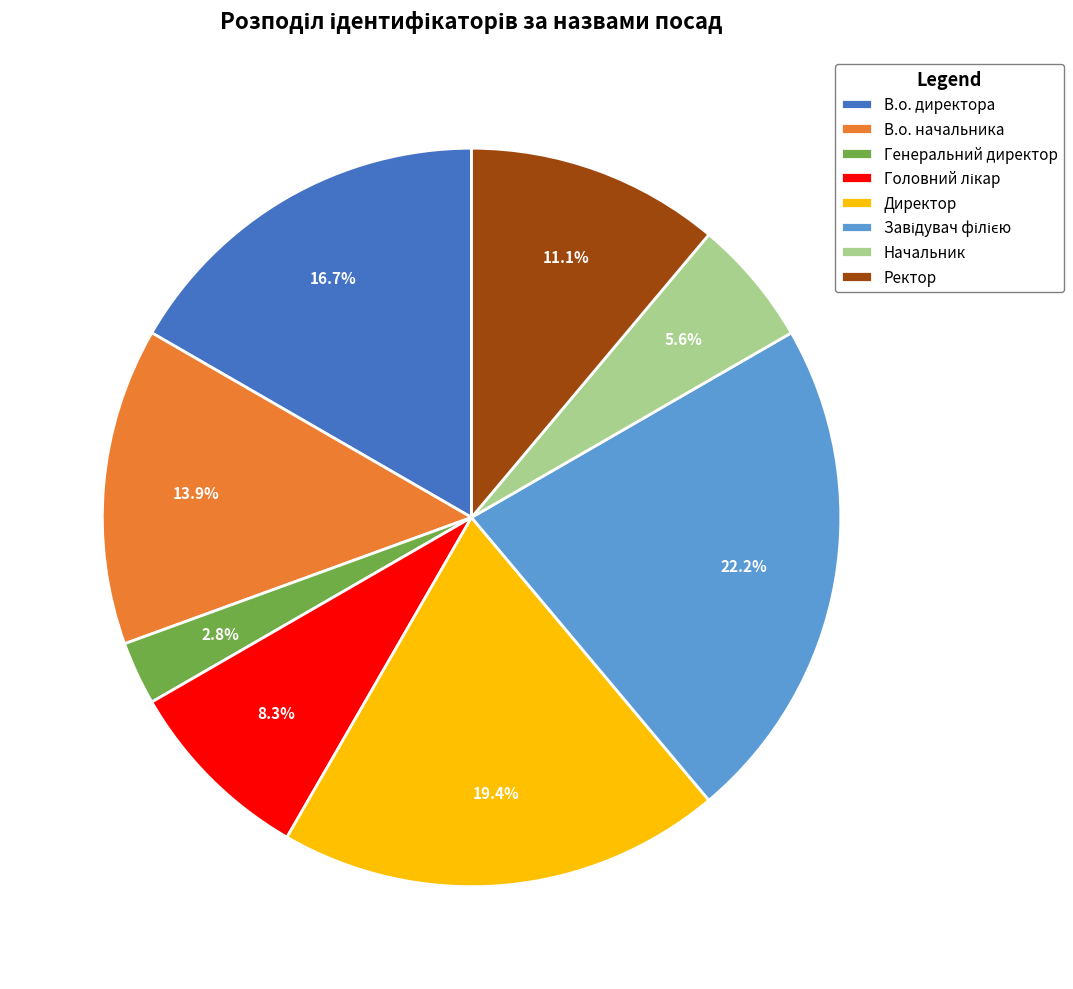

To the nearest percent, what is the combined percentage of Директор and Генеральний директор?

22%